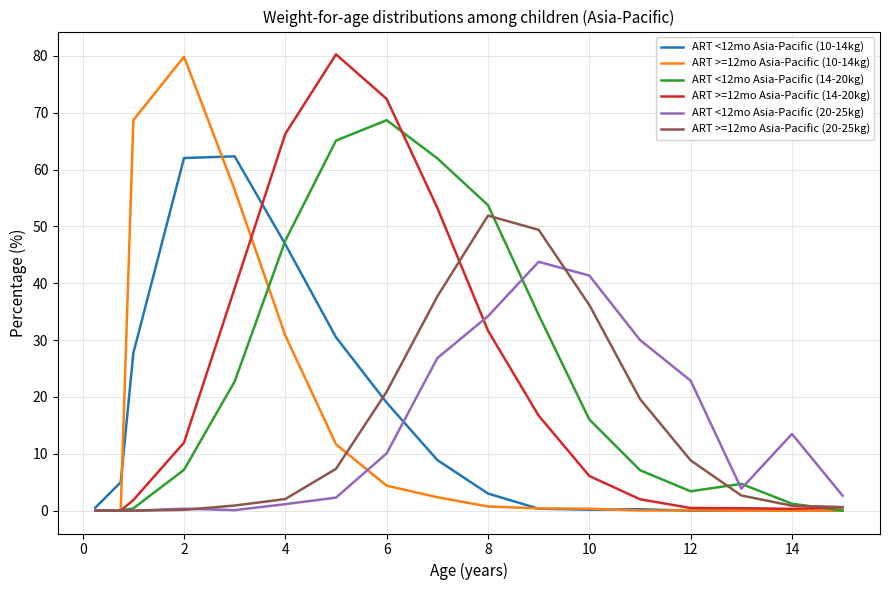

What is the highest value of the ART >=12mo Asia-Pacific (10-14kg) series?

79.8